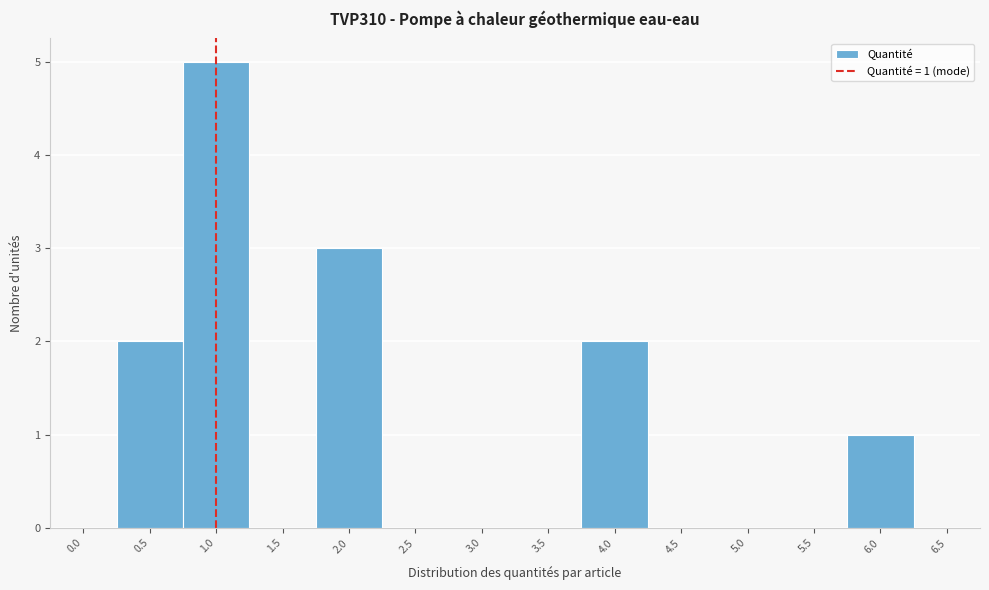

Reading left to right, extract all data points from this chart.

0.0=0	0.5=2	1.0=5	1.5=0	2.0=3	2.5=0	3.0=0	3.5=0	4.0=2	4.5=0	5.0=0	5.5=0	6.0=1	6.5=0